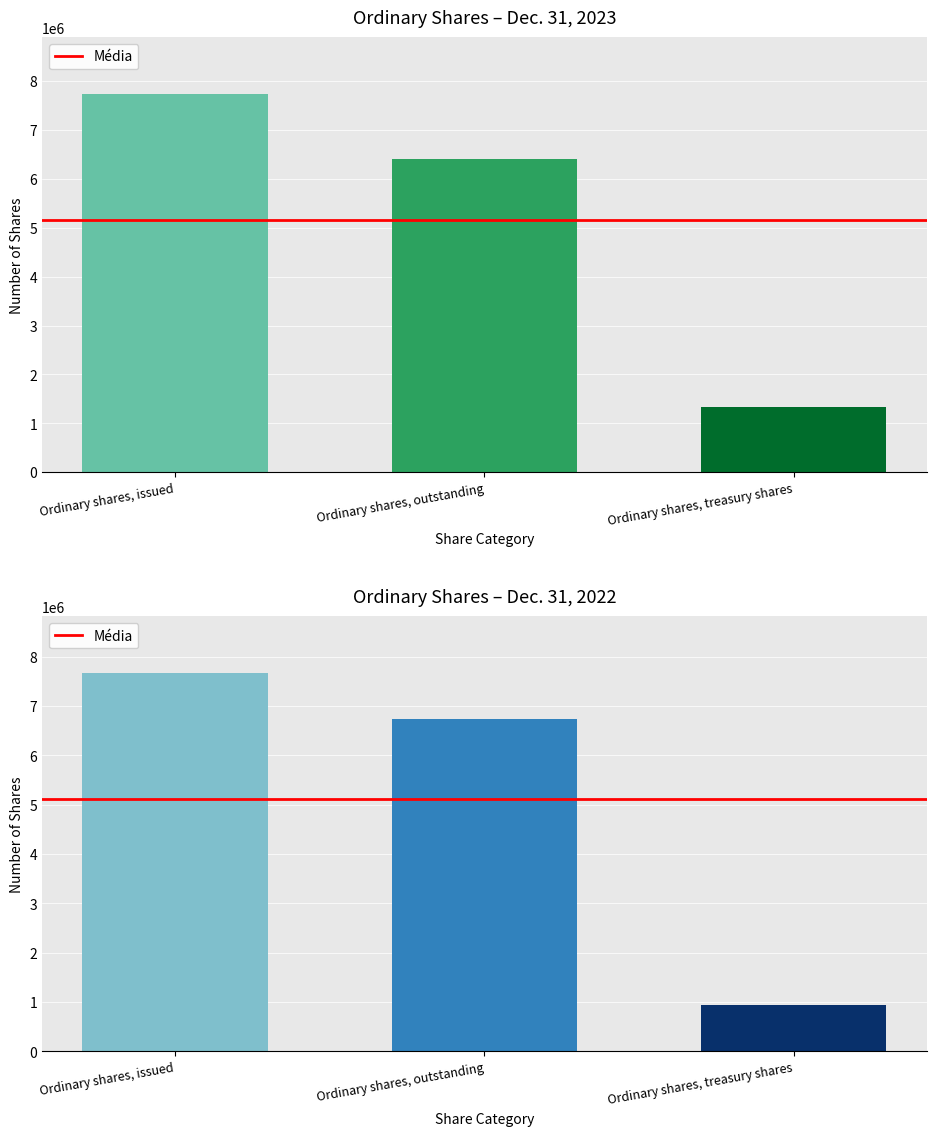

Where is Dec. 31, 2023 nearest to the value 4536512?

Ordinary shares, outstanding